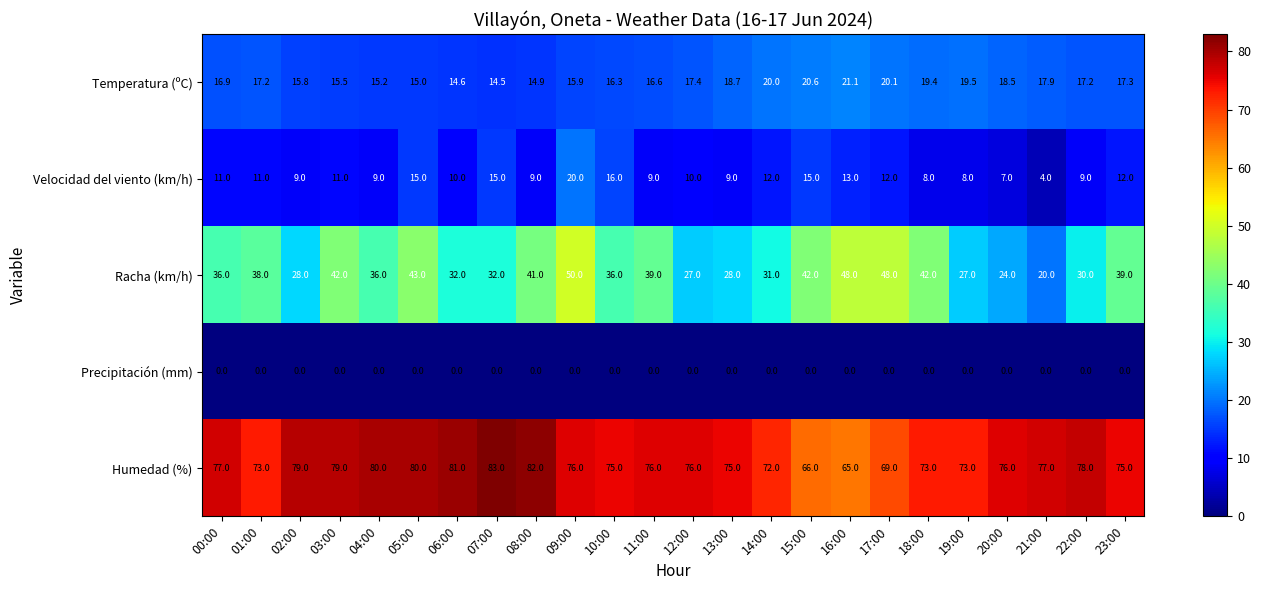

At 10:00, list the series in order from largest to smallest.

Humedad (%), Racha (km/h), Temperatura (ºC), Velocidad del viento (km/h), Precipitación (mm)